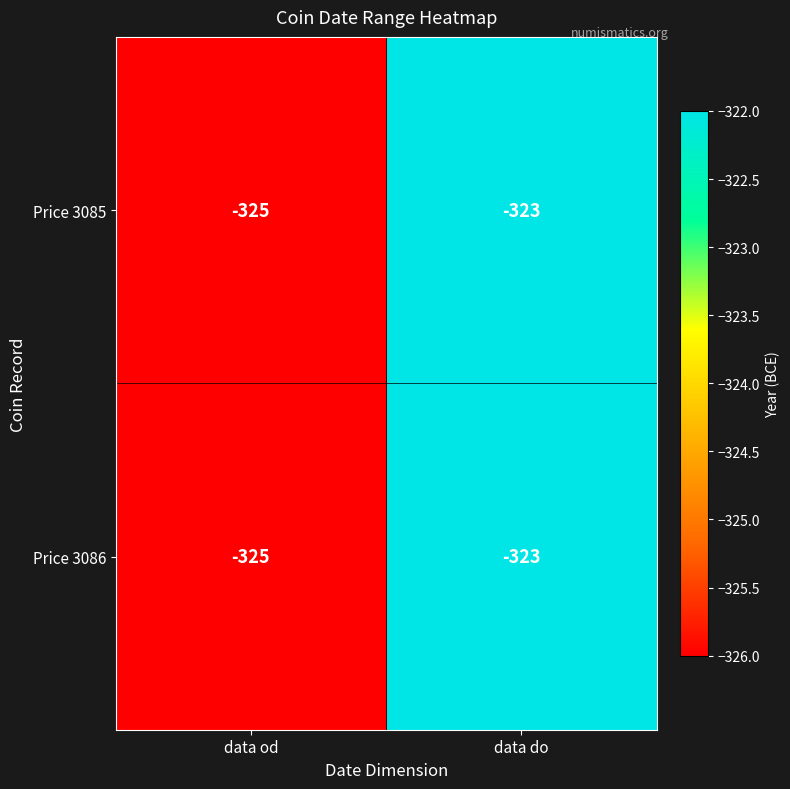

Reading left to right, list all the values displayed in this chart.

Price 3085: data od=-325	data do=-323
Price 3086: data od=-325	data do=-323